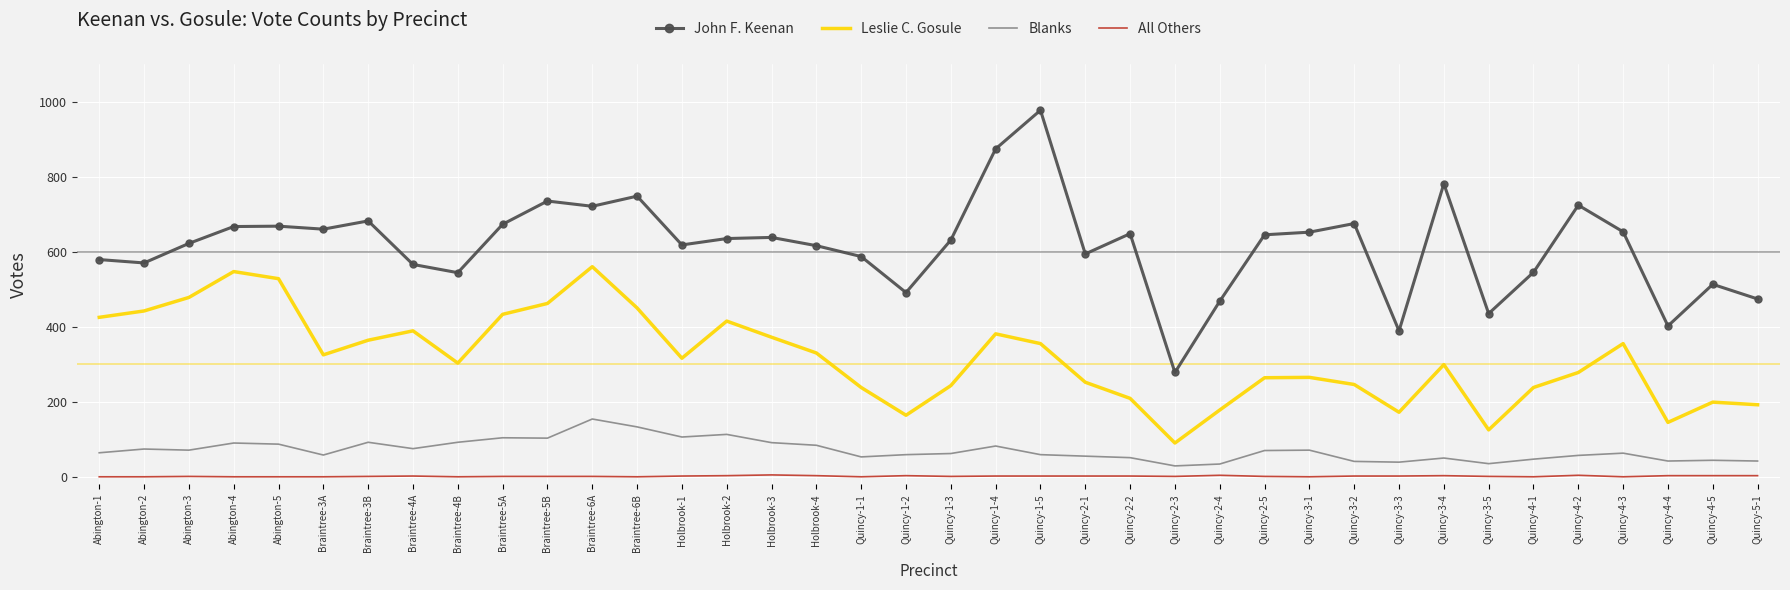

True or false: Blanks and Leslie C. Gosule intersect in this chart.

False